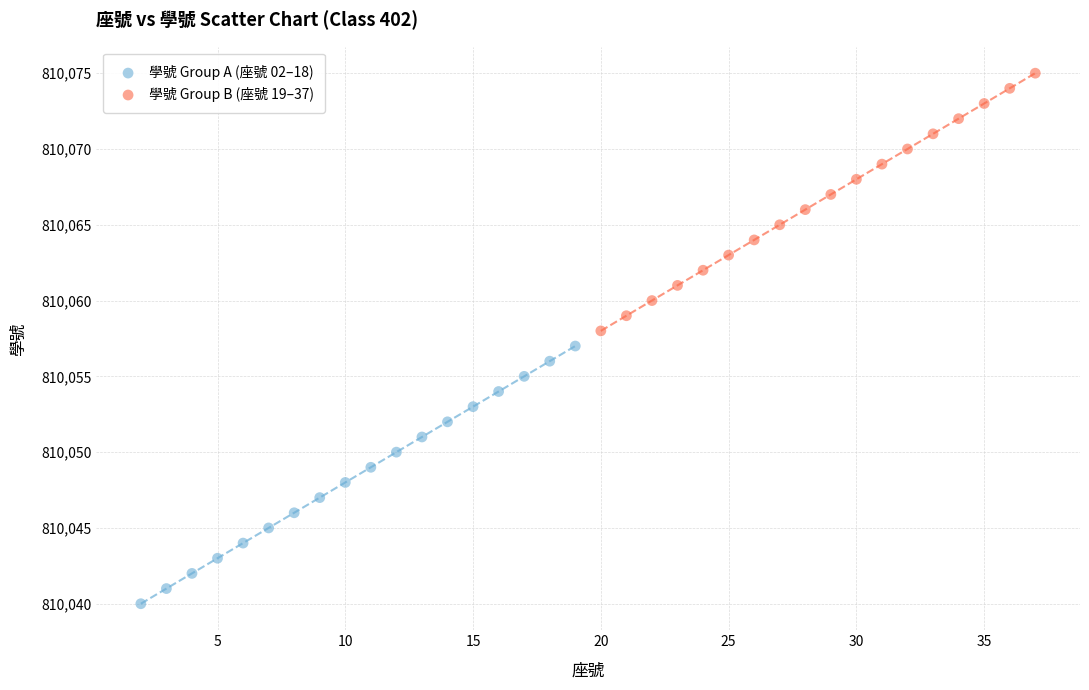

What are all the series names shown in the legend?

學號 Group A (座號 02–18), 學號 Group B (座號 19–37)